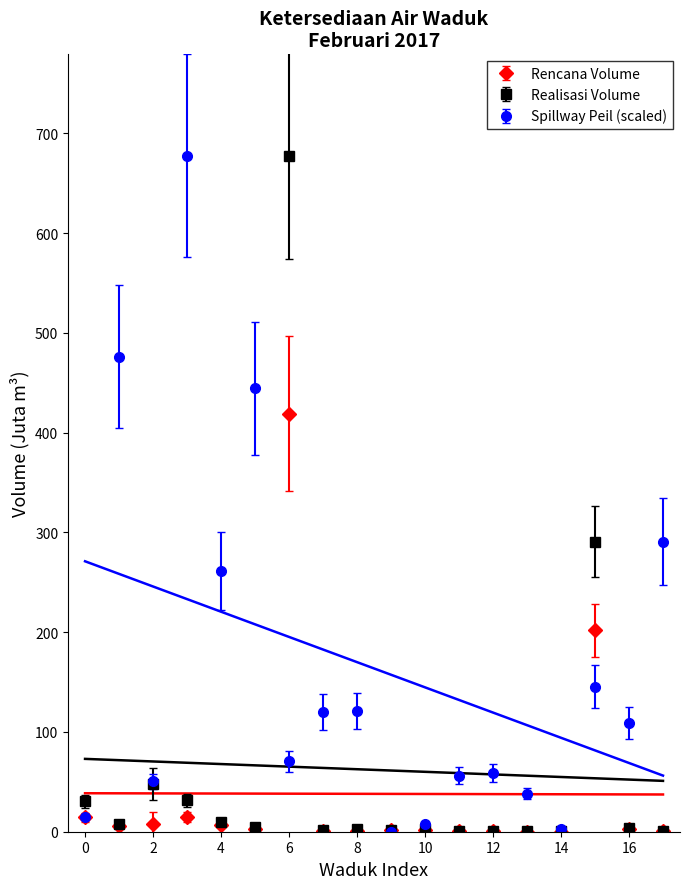

Is this an area chart (filled region under the line)?

No